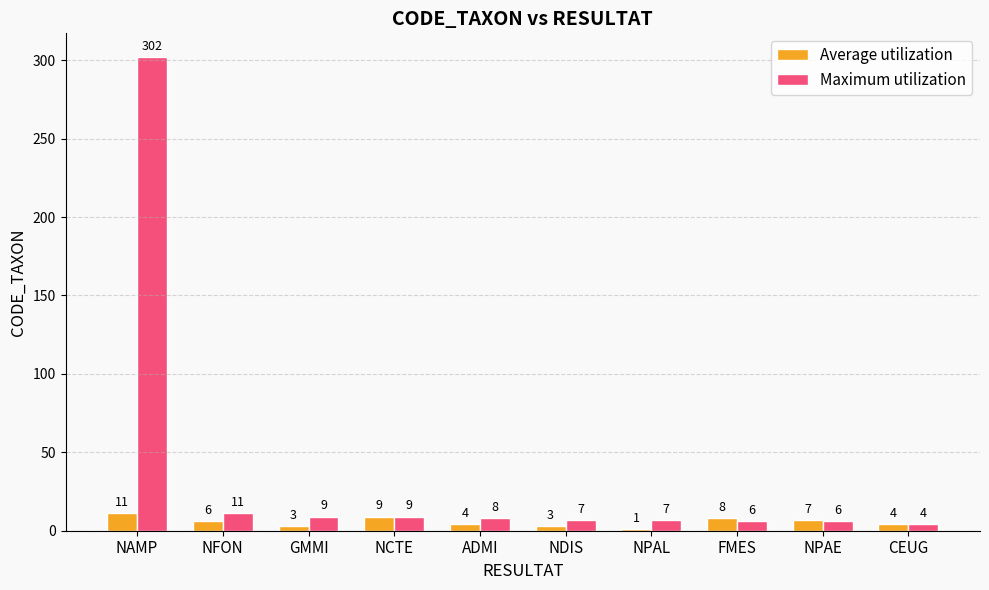

What is the maximum value for Average utilization?

11